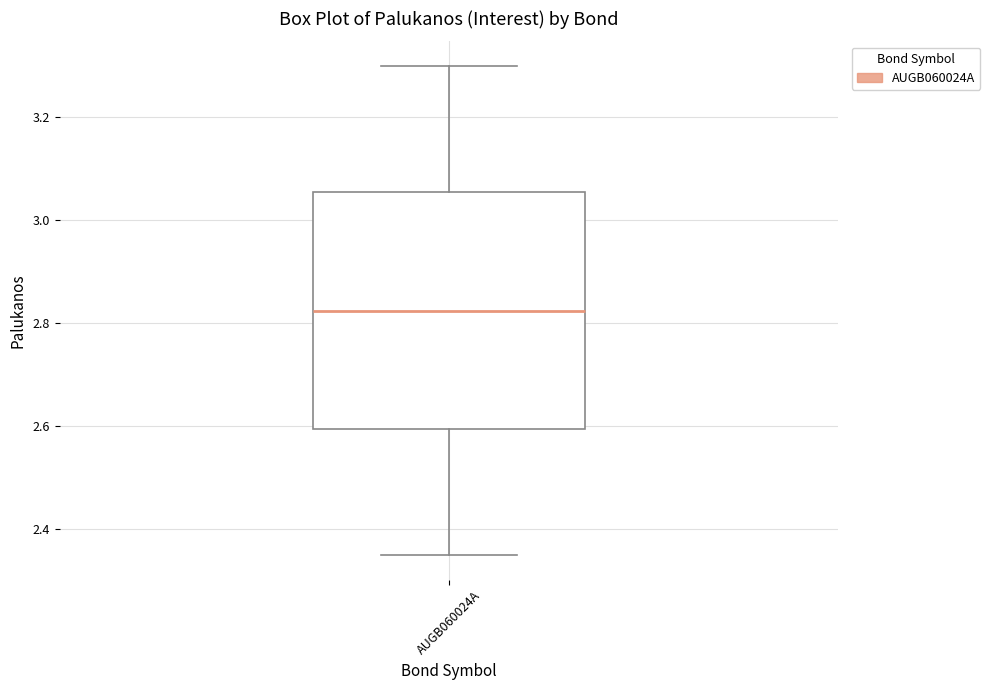

Transcribe this box plot: give where the median line is, the range the box spans, and where the two whiskers end, as read against the y-axis. The values are not printed on the chart, so give them approximately, as read against the axis.

median 2.82, box 2.60 to 3.06, whiskers 2.36 to 3.30